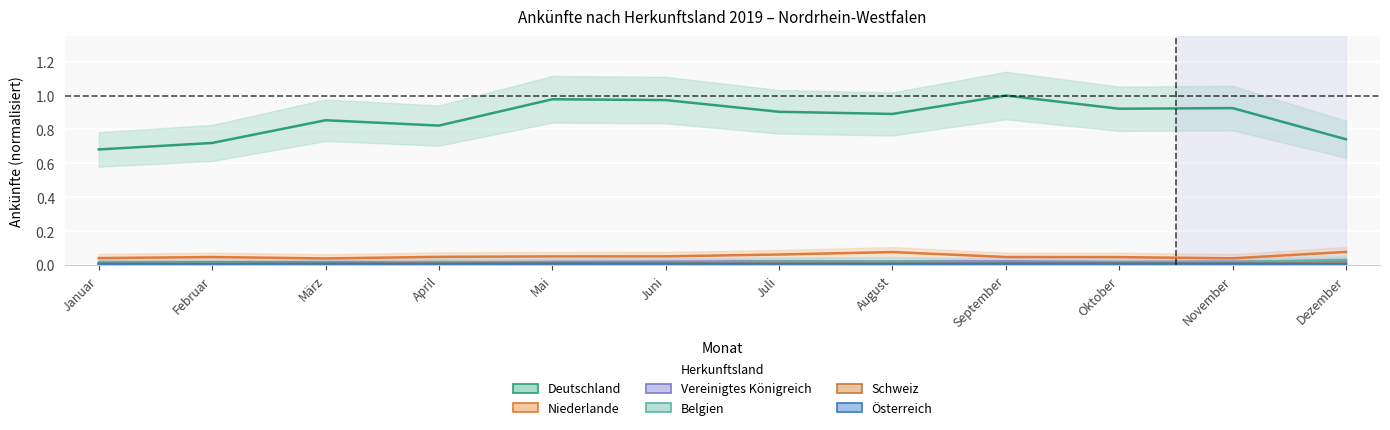

True or false: Belgien and Schweiz intersect in this chart.

False